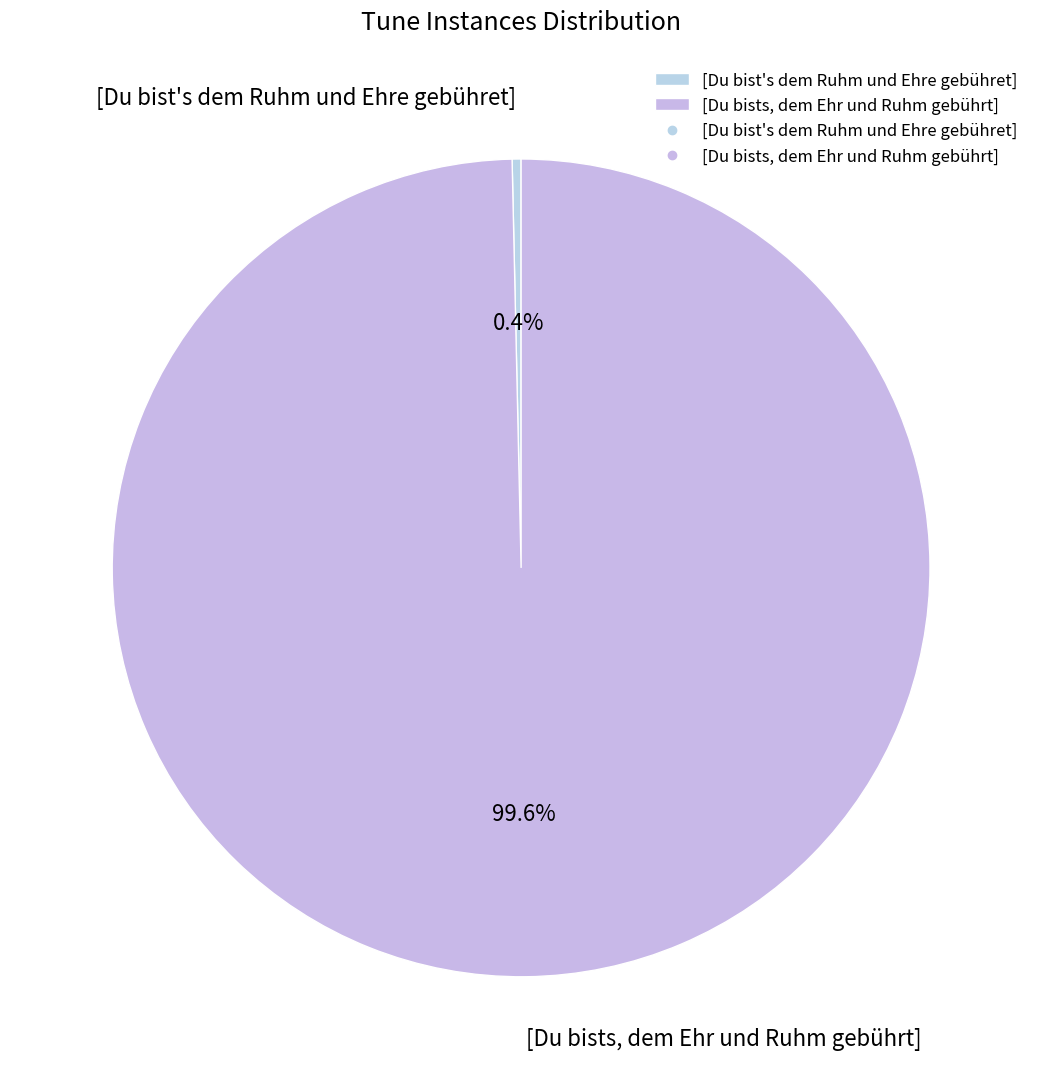

What portion of the pie excludes [Du bist's dem Ruhm und Ehre gebühret]?

99.6%